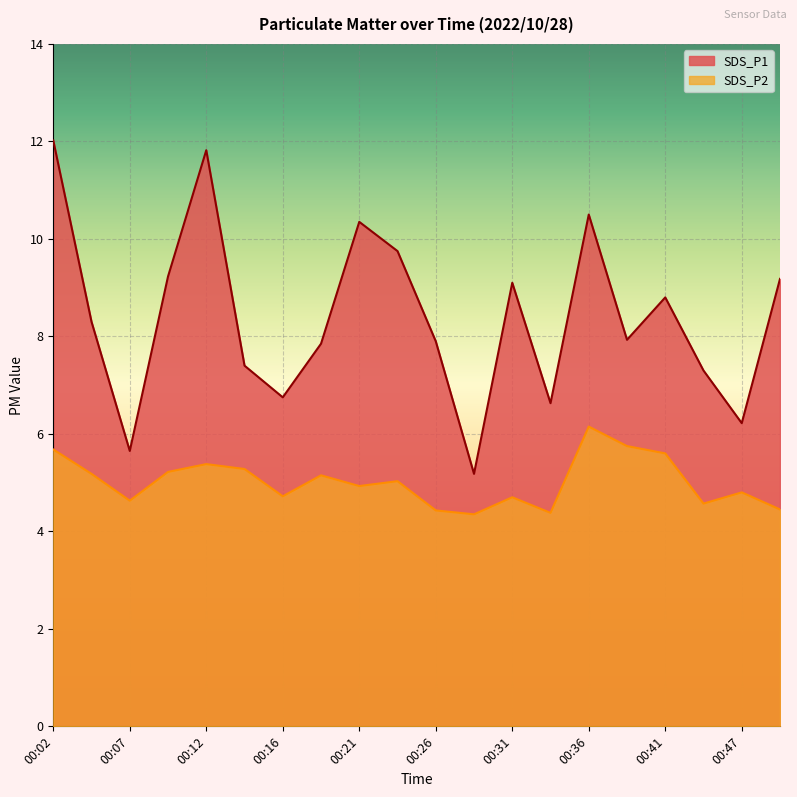

Count the number of categories in the chart.

20